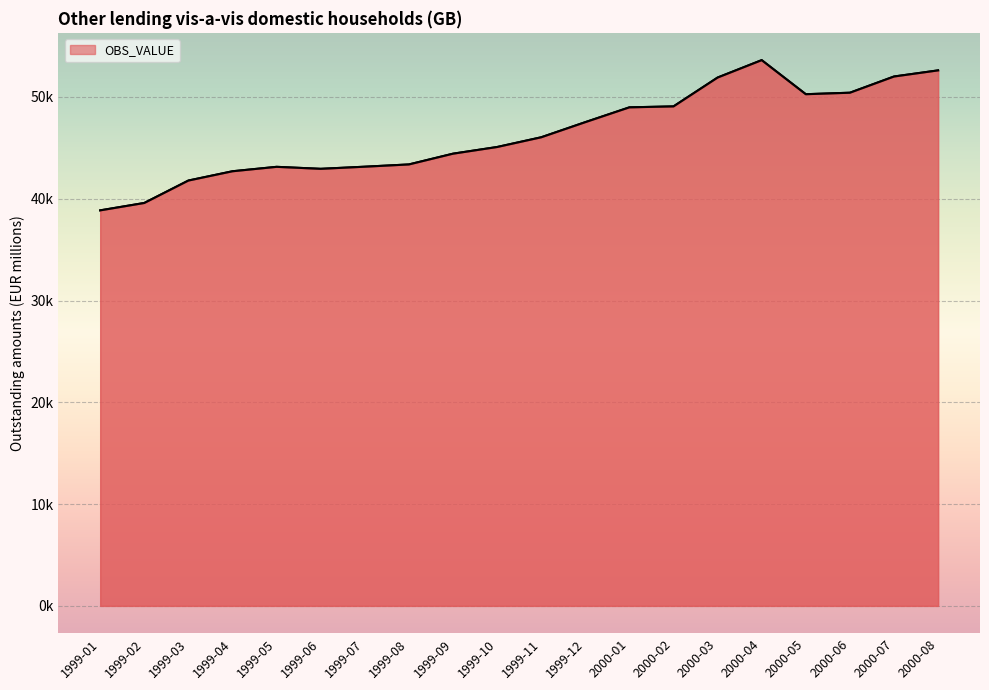

What is the value of the 17th point from the left?

50268.3